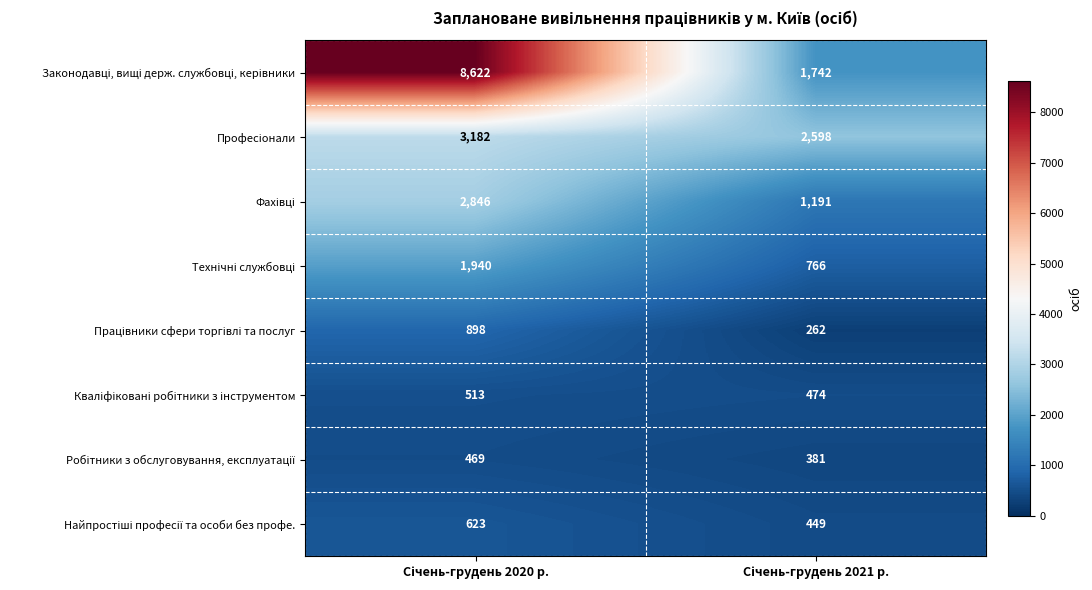

What is the maximum value shown in the chart?

8622